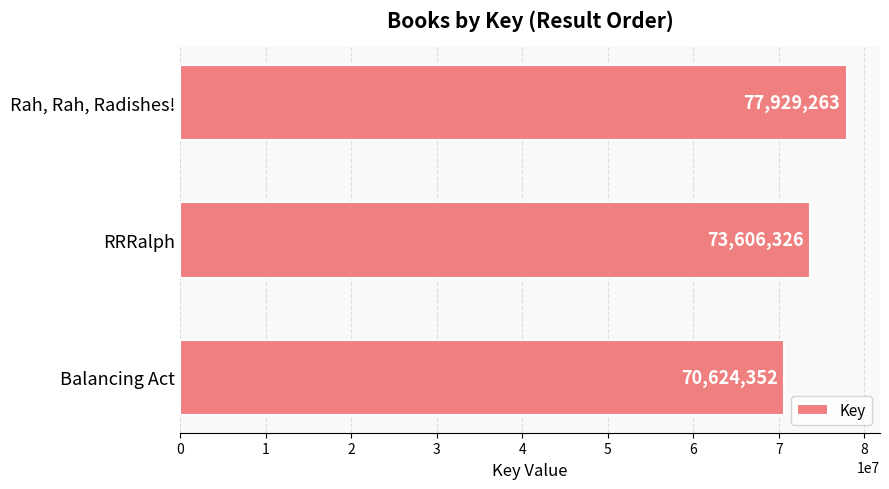

Where is the data nearest to the value 74276807?

RRRalph